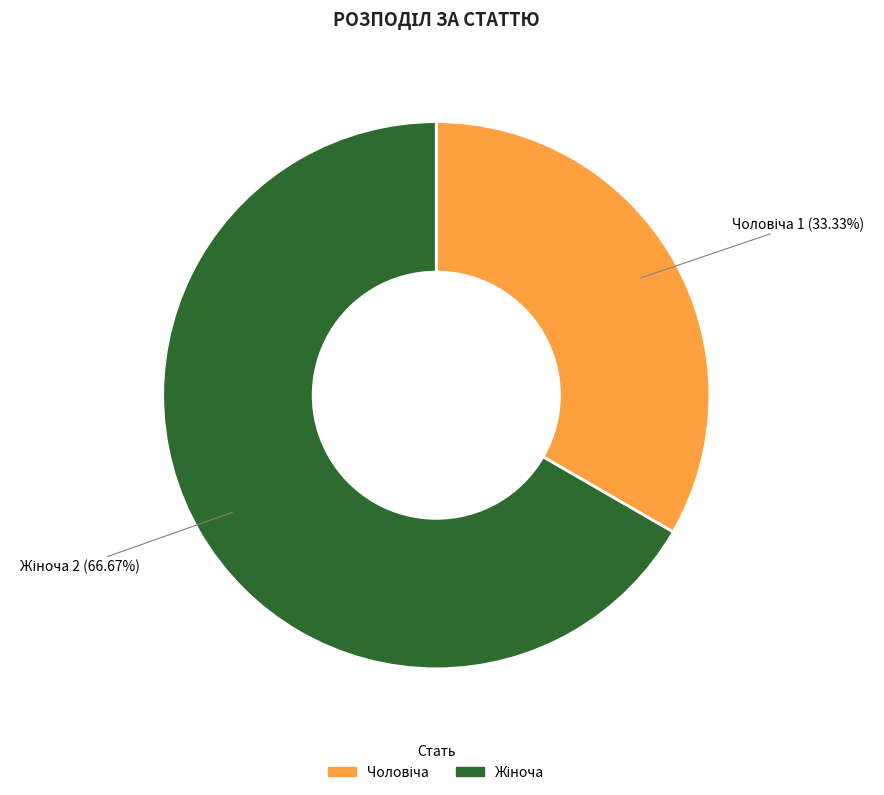

Is there a majority slice in this chart?

Yes